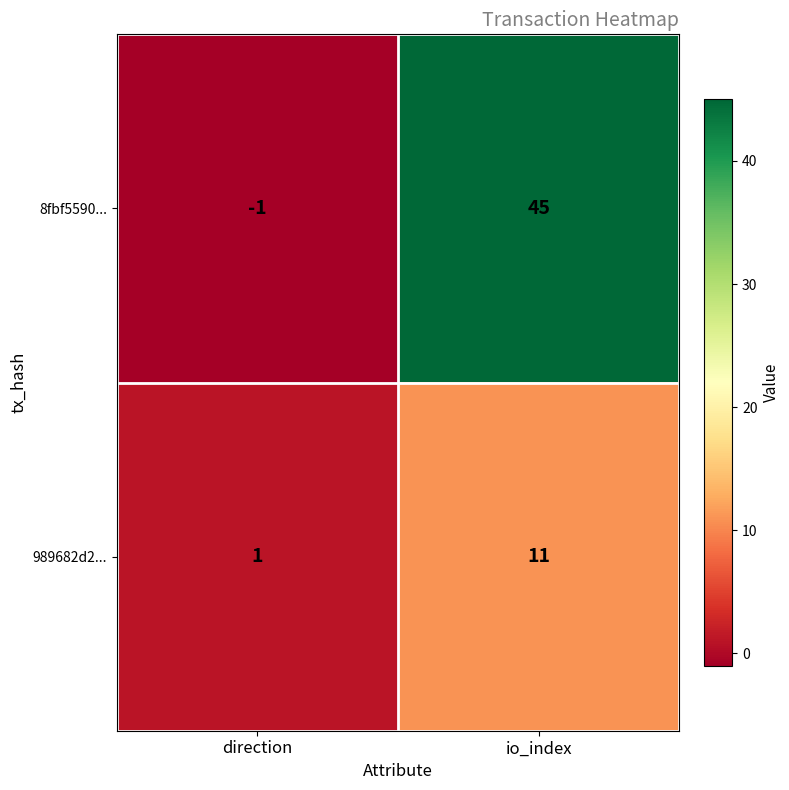

Reading left to right, what are all the values shown in this chart?

8fbf5590...: direction=-1	io_index=45
989682d2...: direction=1	io_index=11